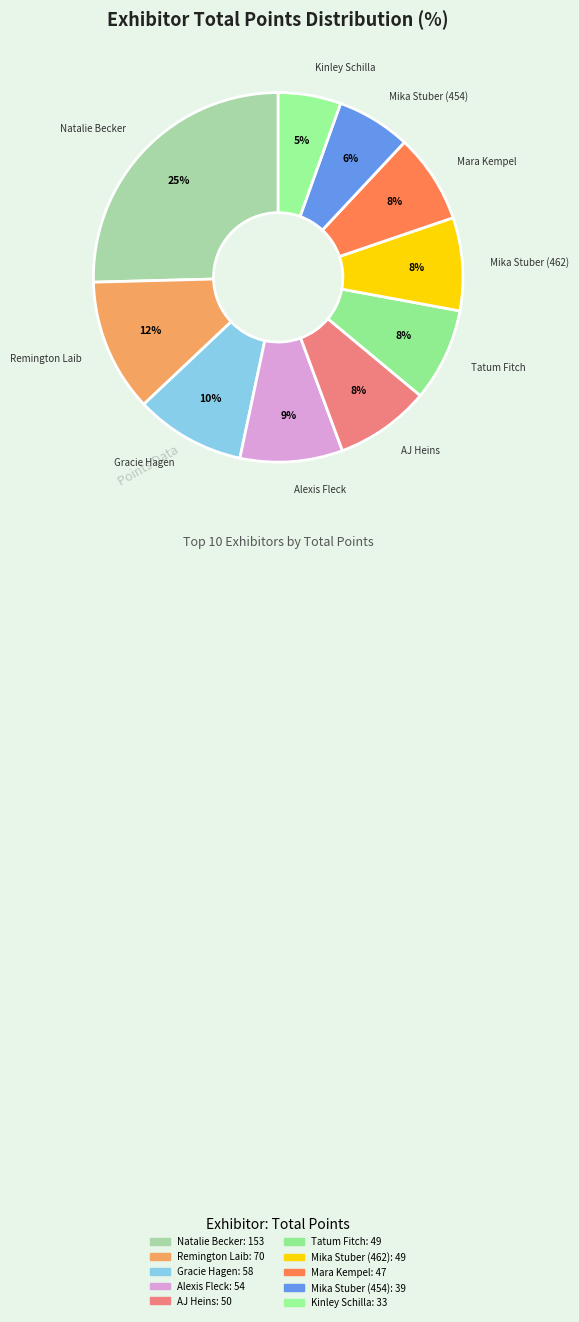

Rank the categories by value from lowest to highest.

Kinley Schilla, Mika Stuber (454), Mara Kempel, Tatum Fitch, Mika Stuber (462), AJ Heins, Alexis Fleck, Gracie Hagen, Remington Laib, Natalie Becker